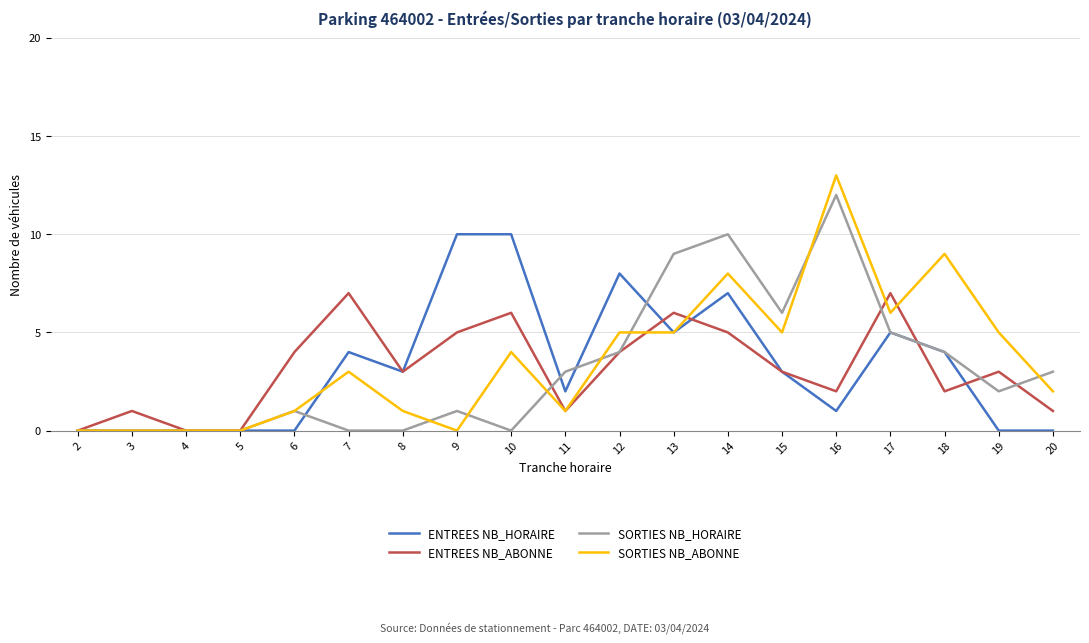

What is the difference between the second highest and minimum values in the SORTIES NB_HORAIRE series?

10